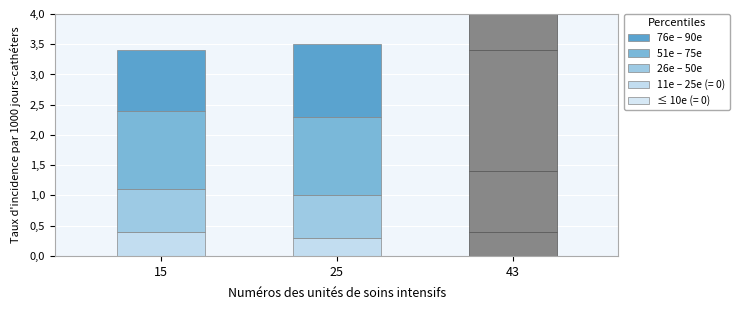

Does the chart contain any negative values?

No